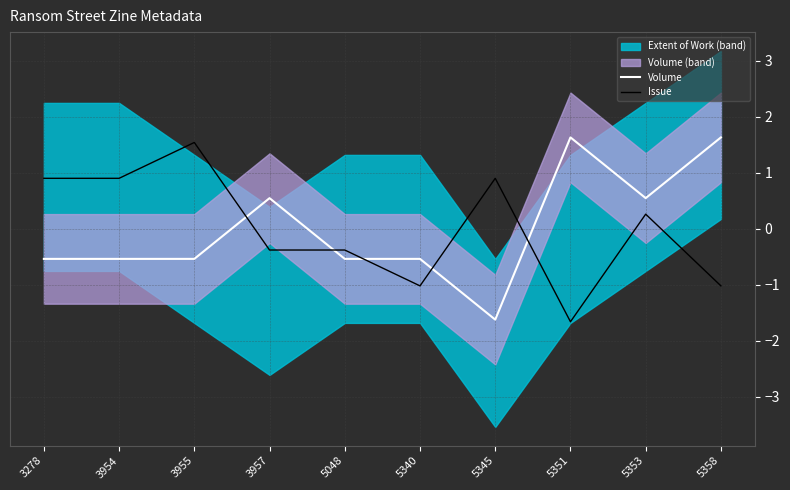

True or false: Volume has a value of -0.5 at 3954.

True